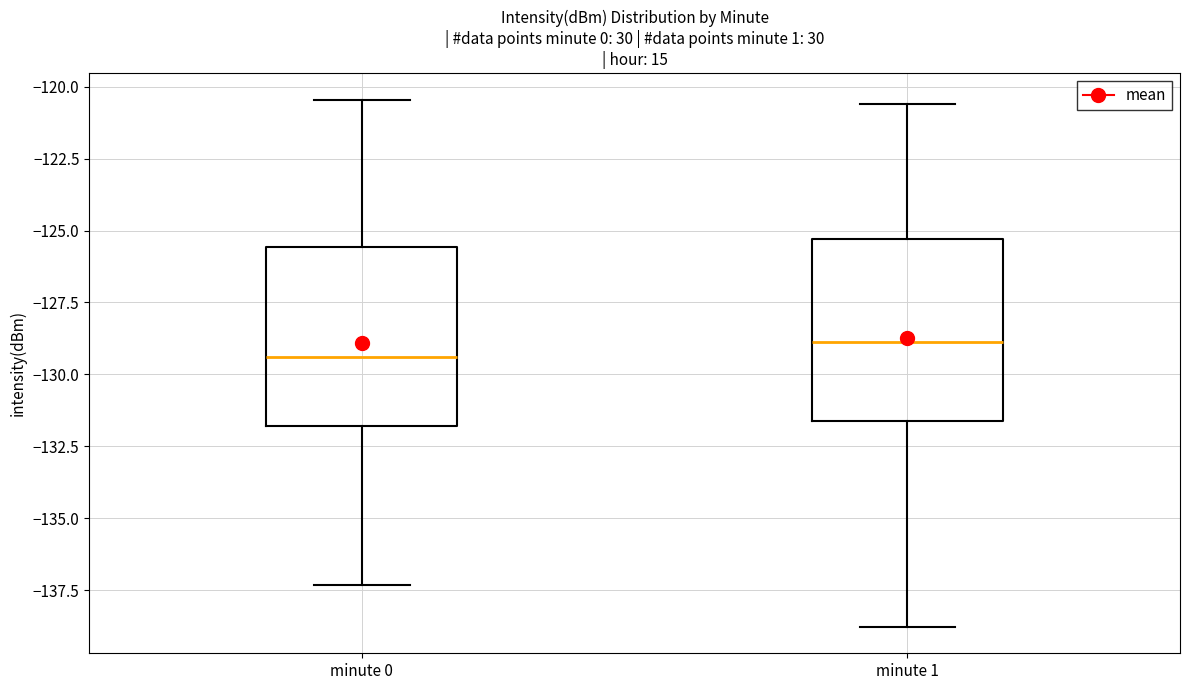

Reading left to right, transcribe this box plot: for each box, give where its median line is, the range the box spans, and where its two whiskers end, as read against the y-axis. The values are not printed on the chart, so give them approximately, as read against the axis.

minute 0: median -129.5, box -132.0 to -125.5, whiskers -137.5 to -120.5
minute 1: median -129.0, box -131.5 to -125.5, whiskers -139.0 to -120.5